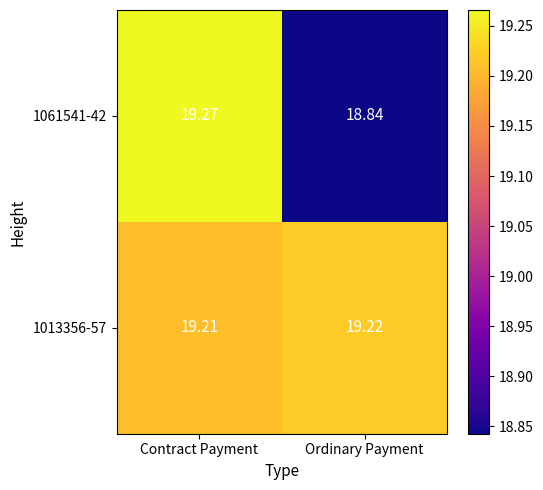

How many series are shown in this chart?

2